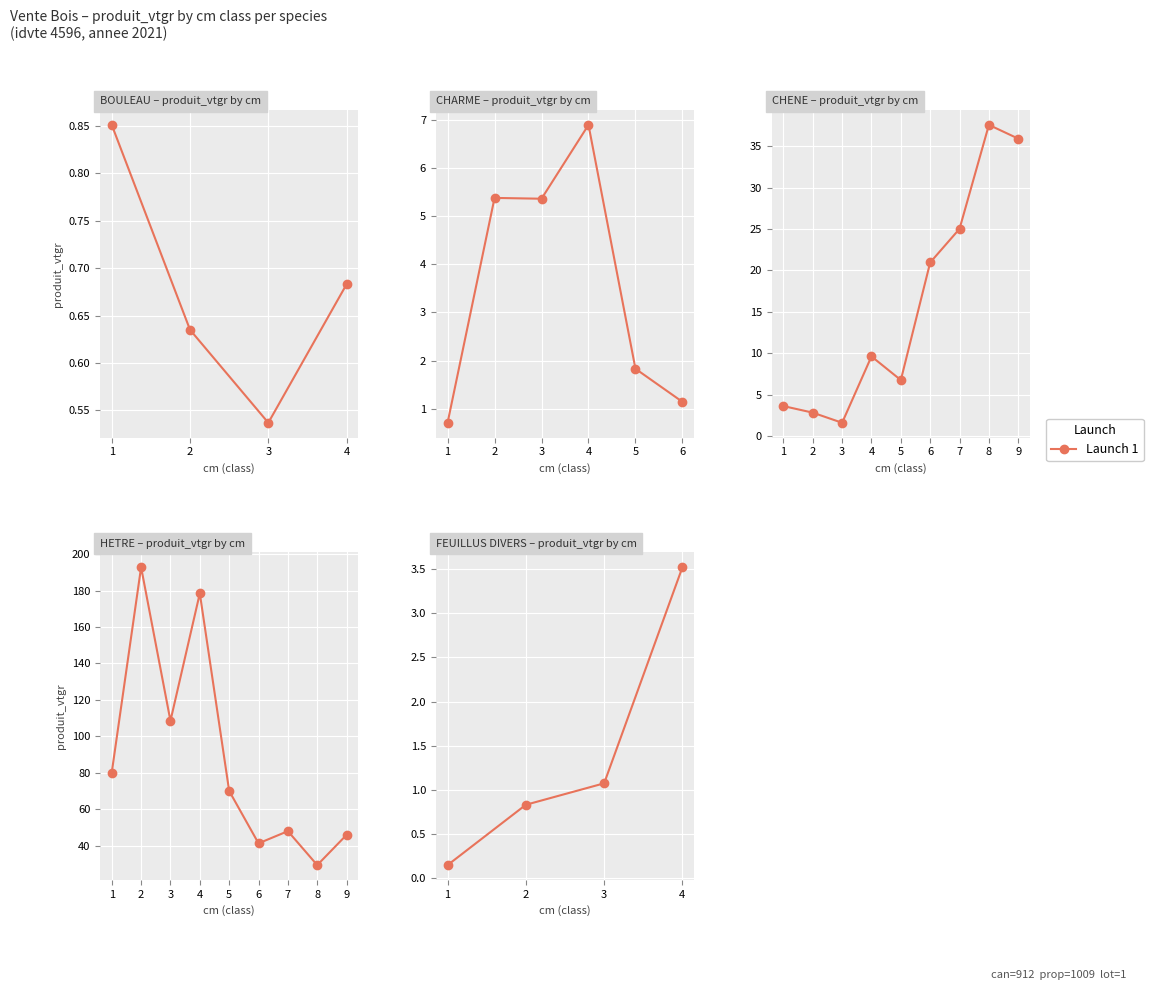

What is the difference between the values at 1 and 3?

0.9